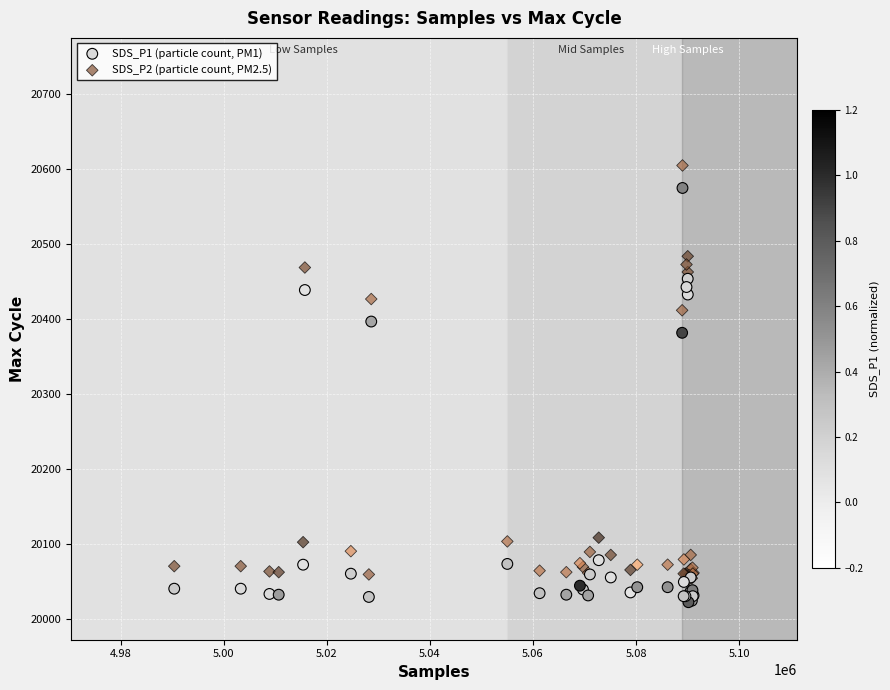

Across all series, what Y value is closest to 20314?

20382